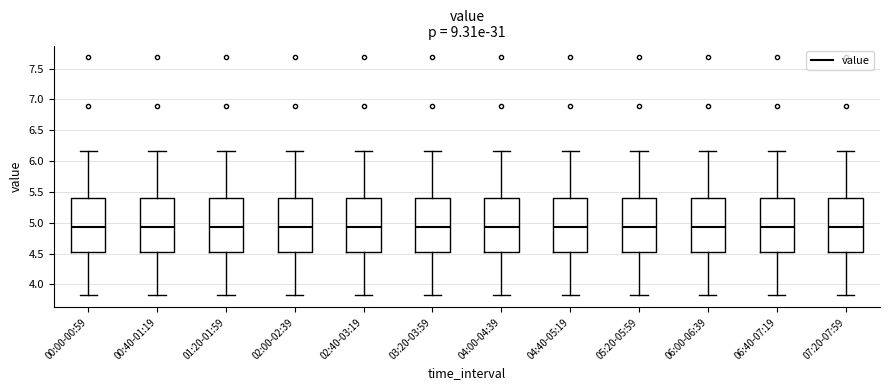

Where does the lower whisker of the box for 02:40-03:19 end on the y-axis? The values are not printed on the chart, so give them approximately, as read against the axis.

3.80